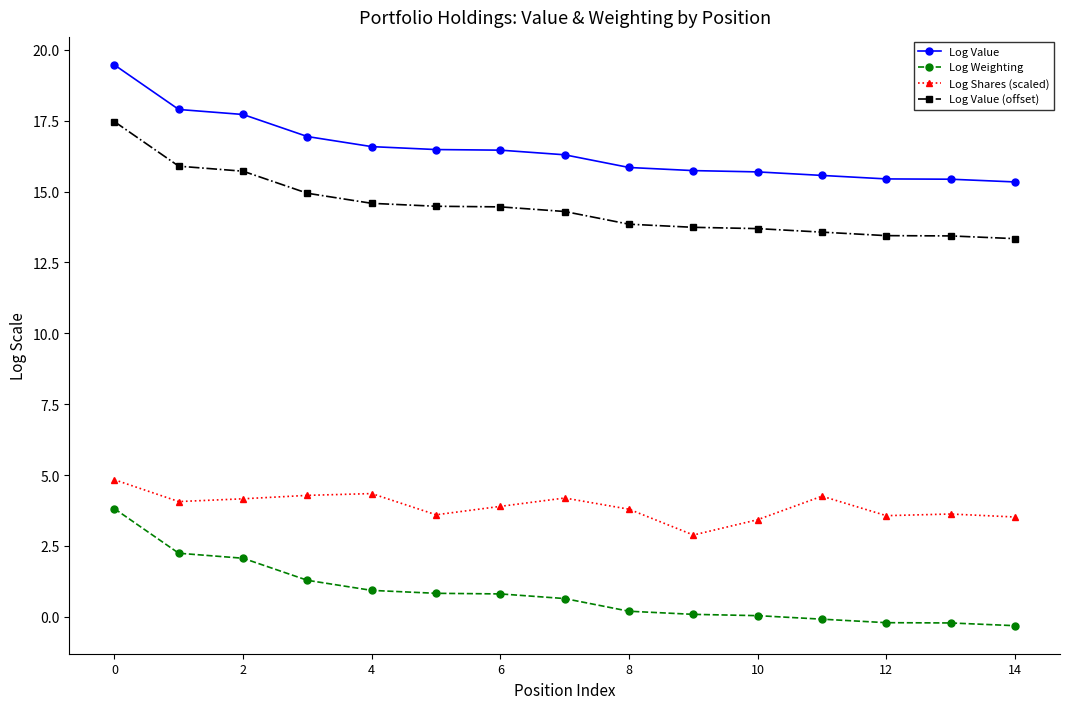

In Log Shares (scaled), how many points are lower than both neighbors (excluding endpoints)?

4